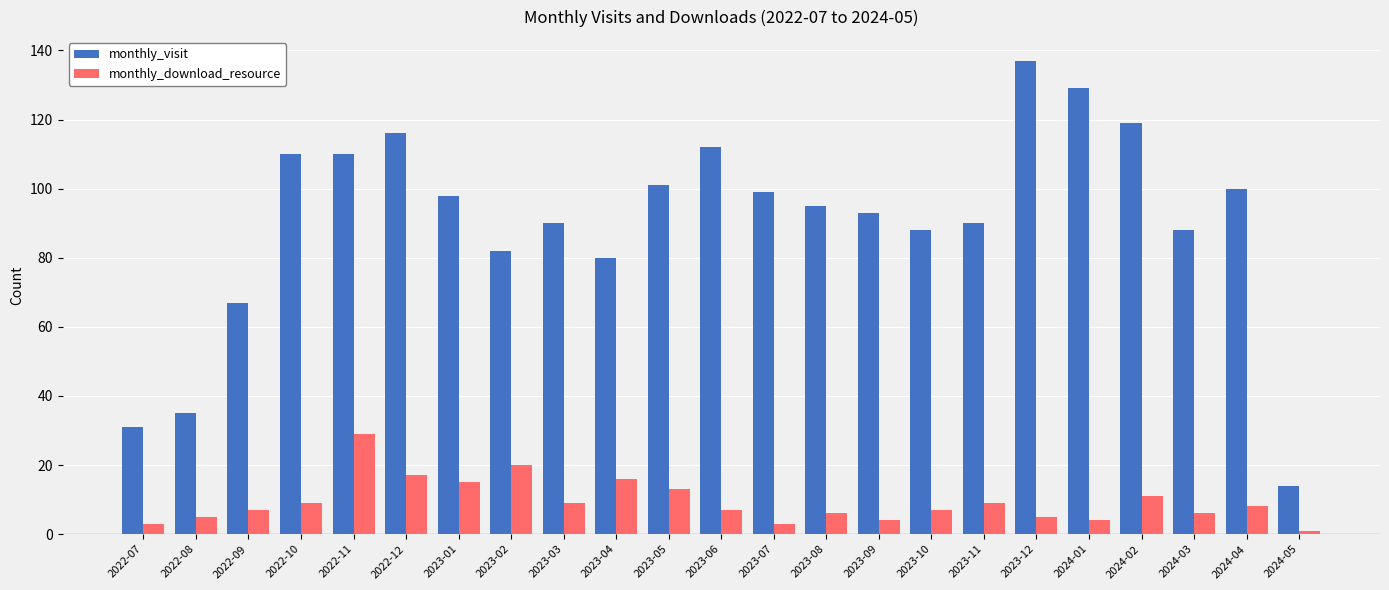

How many bars are there in total?

46